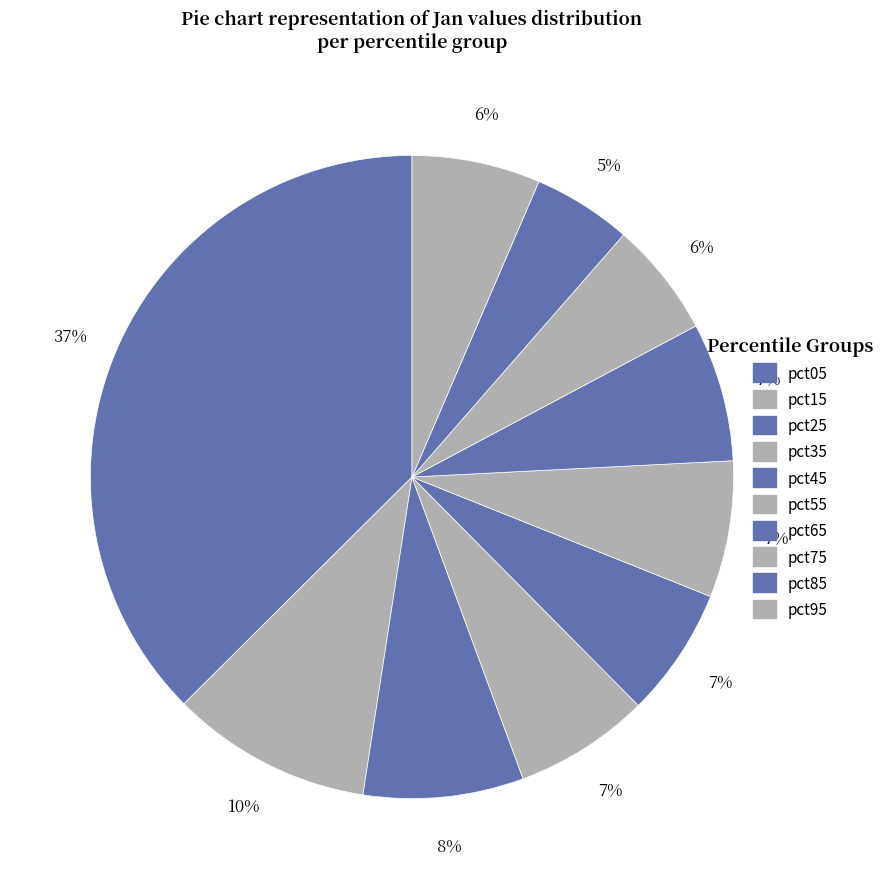

Rank the categories by value from lowest to highest.

pct85, pct75, pct95, pct45, pct35, pct55, pct65, pct25, pct15, pct05